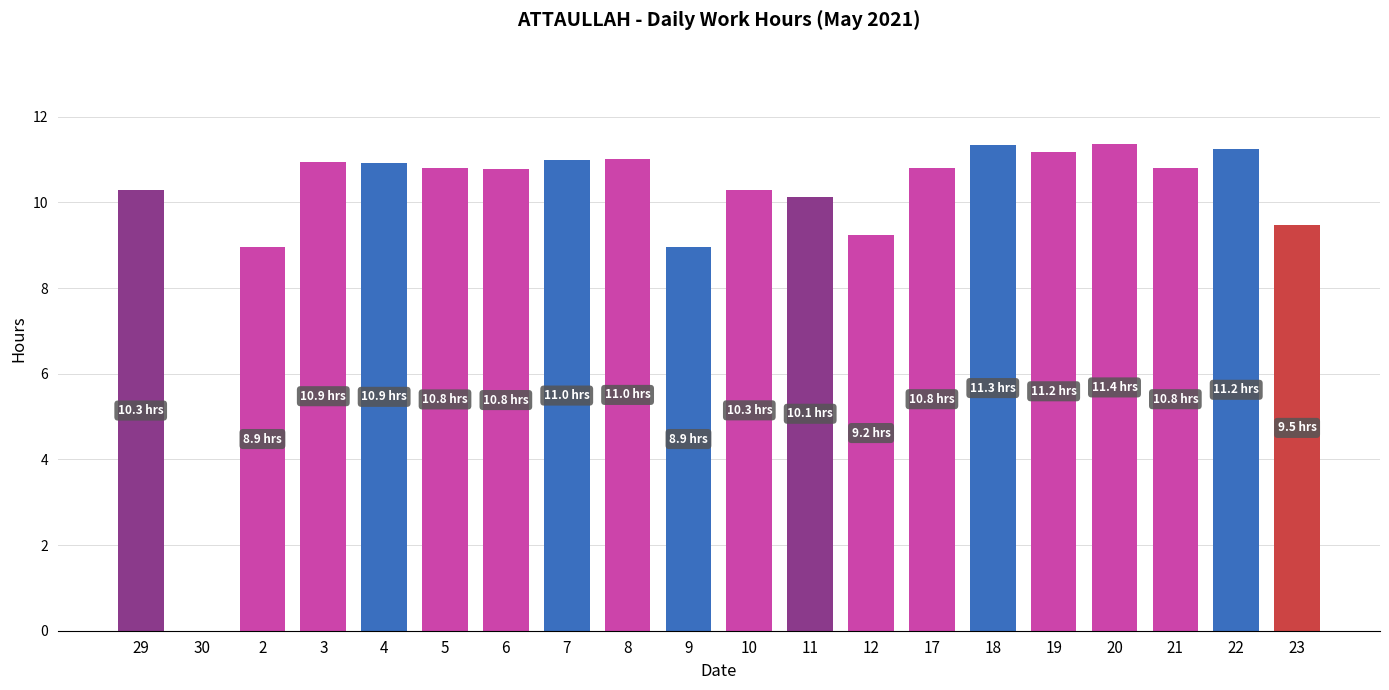

Approximately how many times larger is the value at 3 compared to 9?

1.2